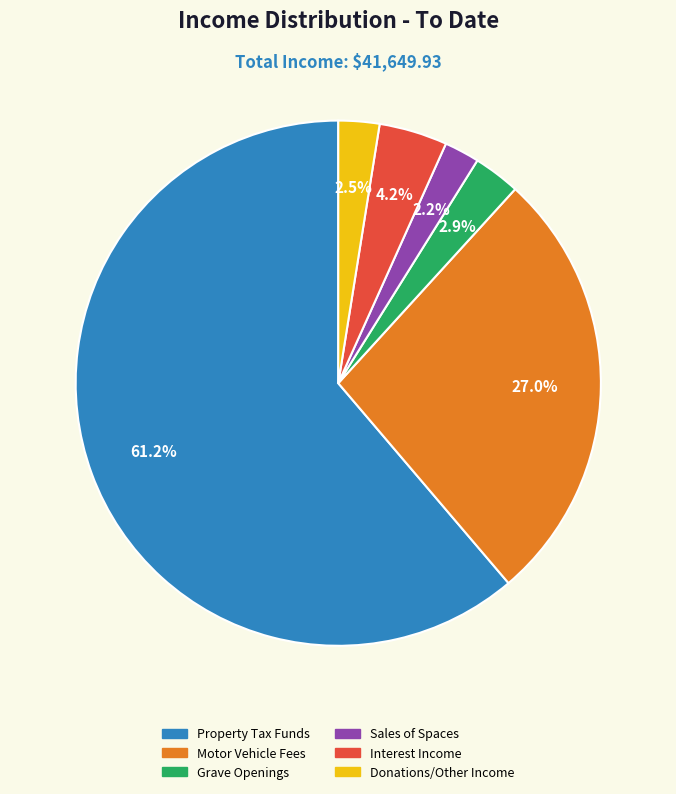

To the nearest percent, what is the combined percentage of Property Tax Funds and Interest Income?

65%